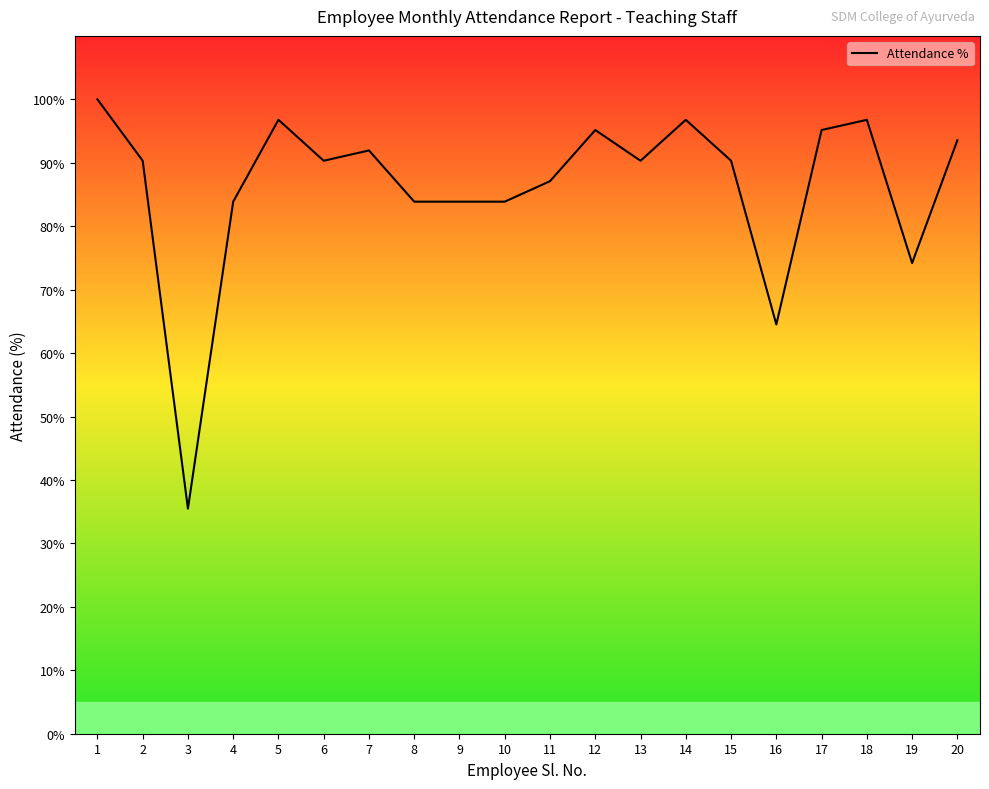

Is it true that the value at 3 is 49.3?

False